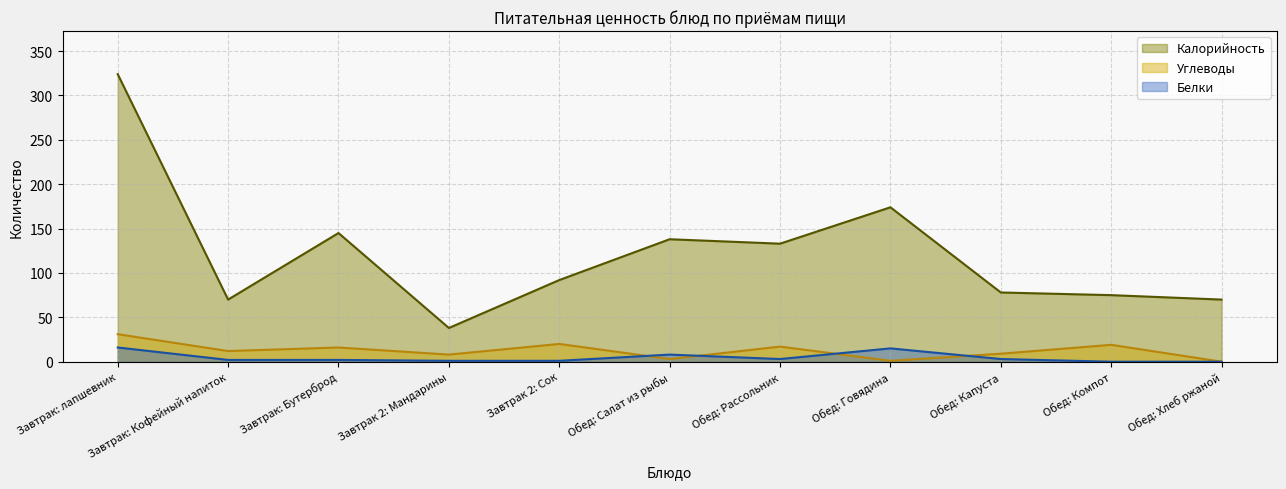

What is the spread (max minus min) of values at Обед: Рассольник?

130